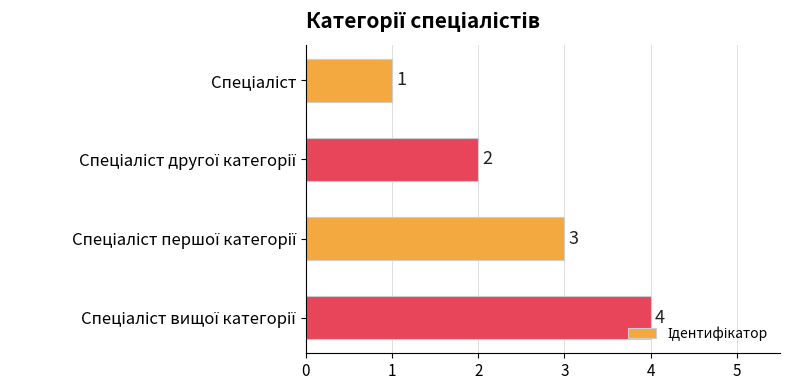

Count the values in the range 2 to 4.

3